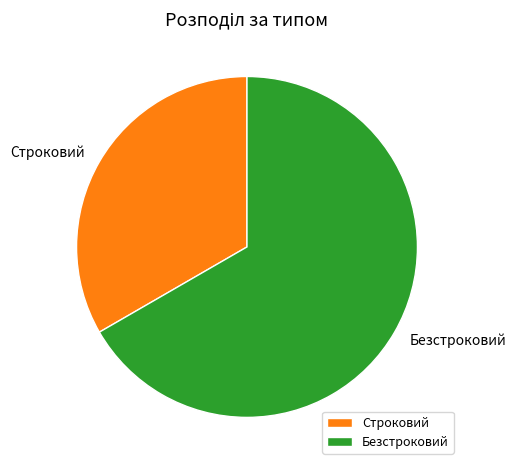

Is there a majority slice in this chart?

Yes